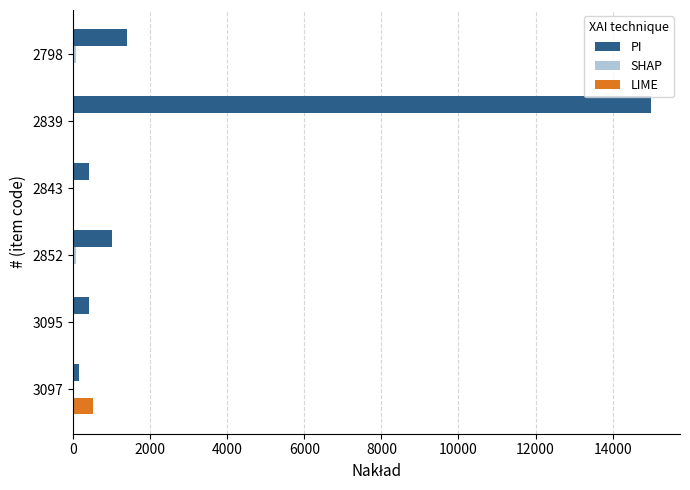

At which category is the sum across all series the highest?

2839